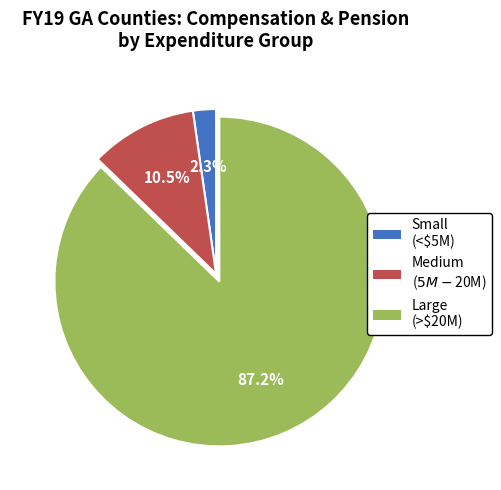

Is there a majority slice in this chart?

Yes